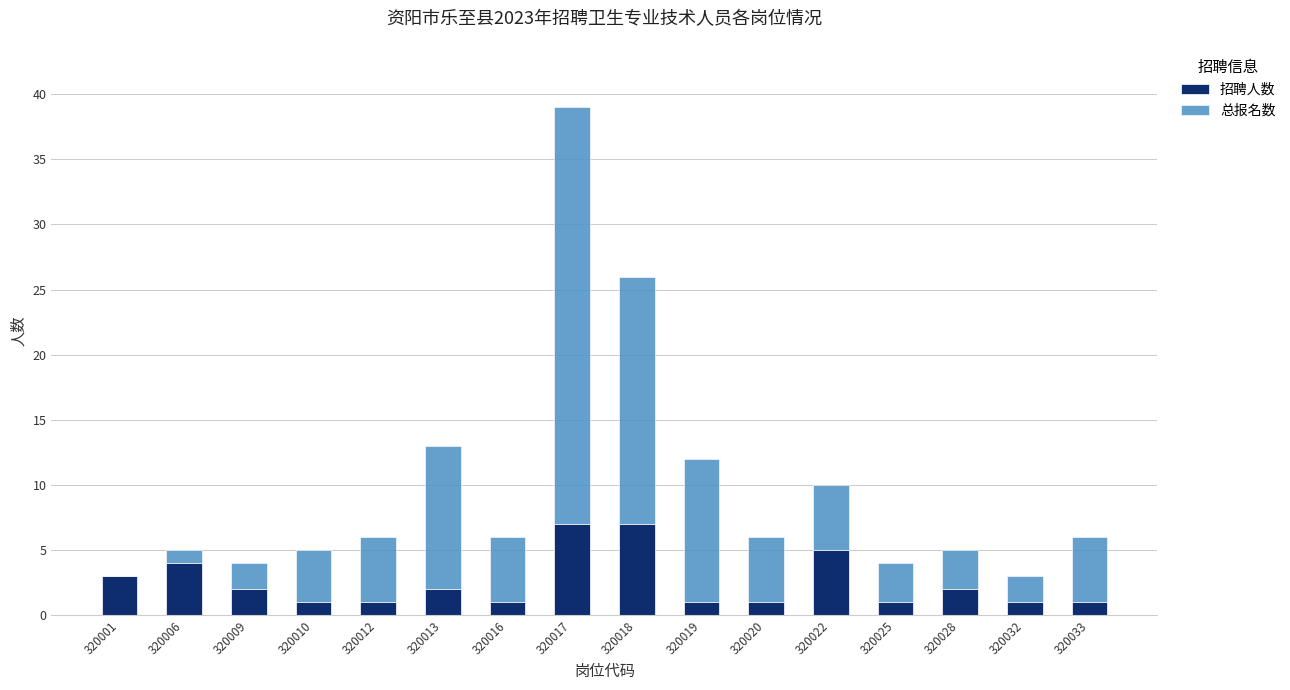

What is the total value across all series at 320022?

10